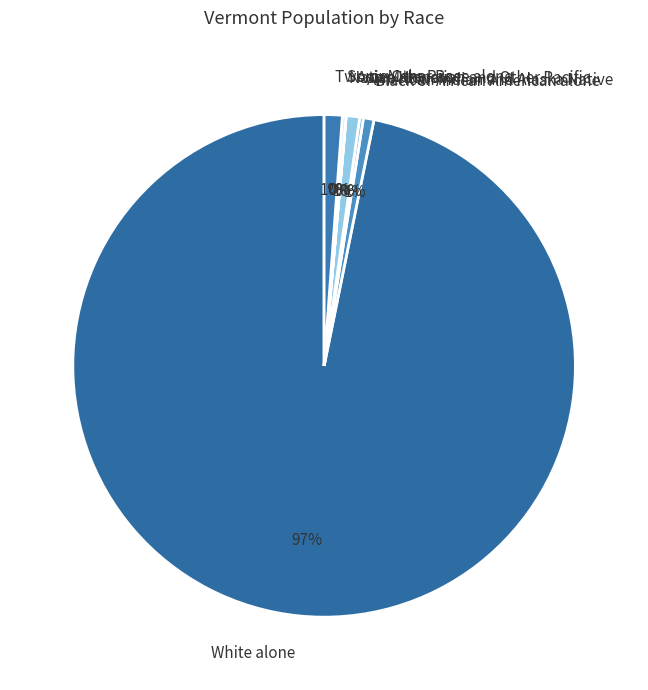

True or false: White alone accounts for 97% of the total.

True